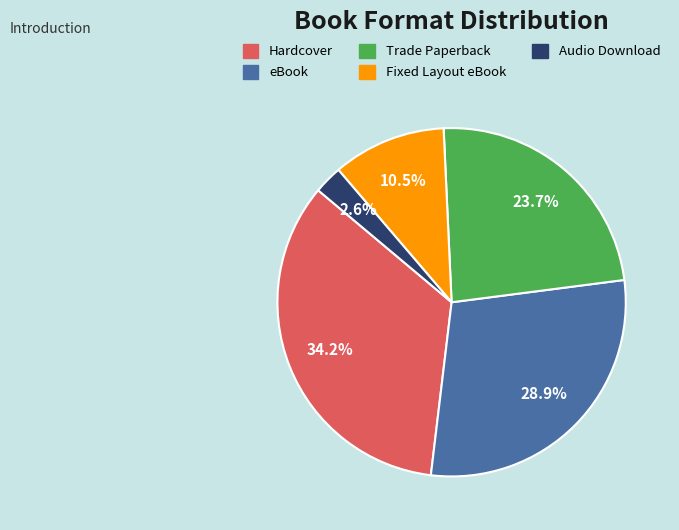

To the nearest percent, what is the difference between the Hardcover and Fixed Layout eBook slice percentages?

24%